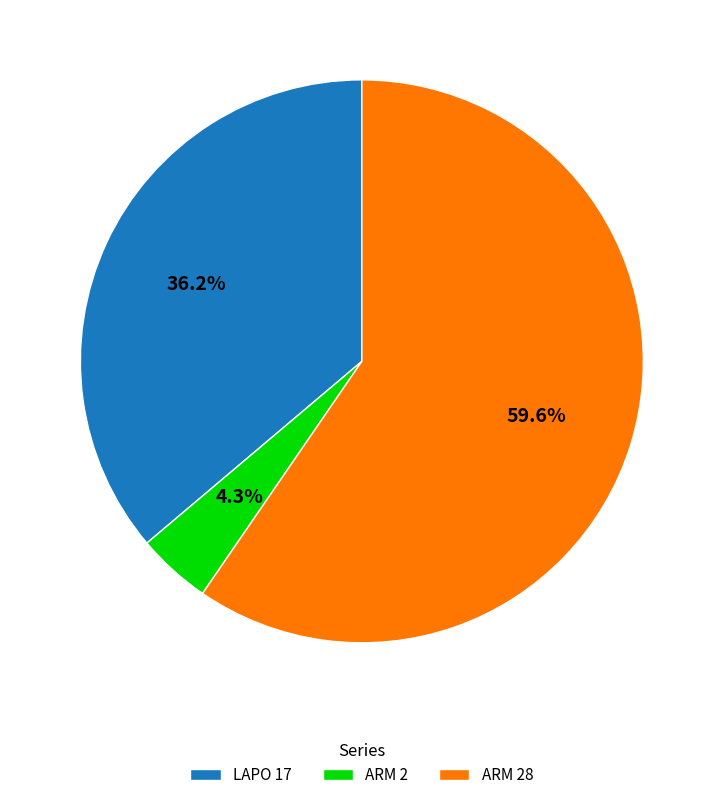

What portion of the pie excludes ARM 2?

95.7%